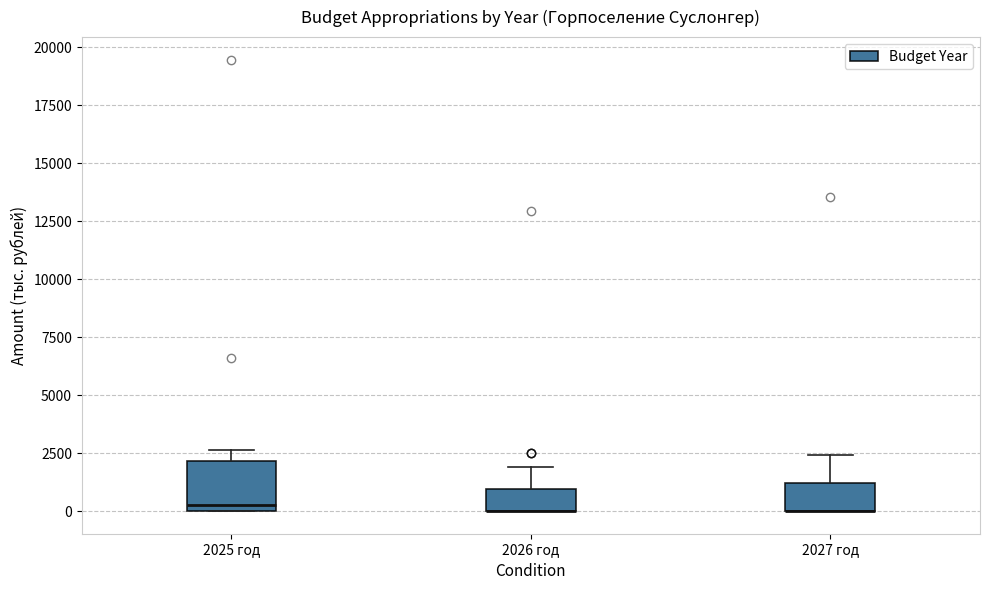

Where is the lower edge of the box for 2025 год on the y-axis? The values are not printed on the chart, so give them approximately, as read against the axis.

0